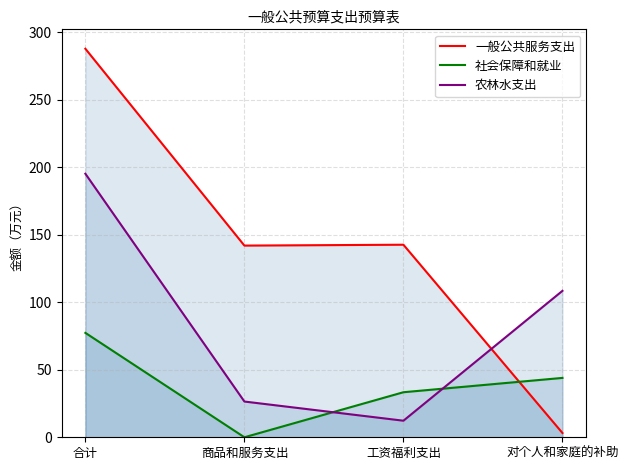

What is the difference between the highest and lowest values at 商品和服务支出?

142.0